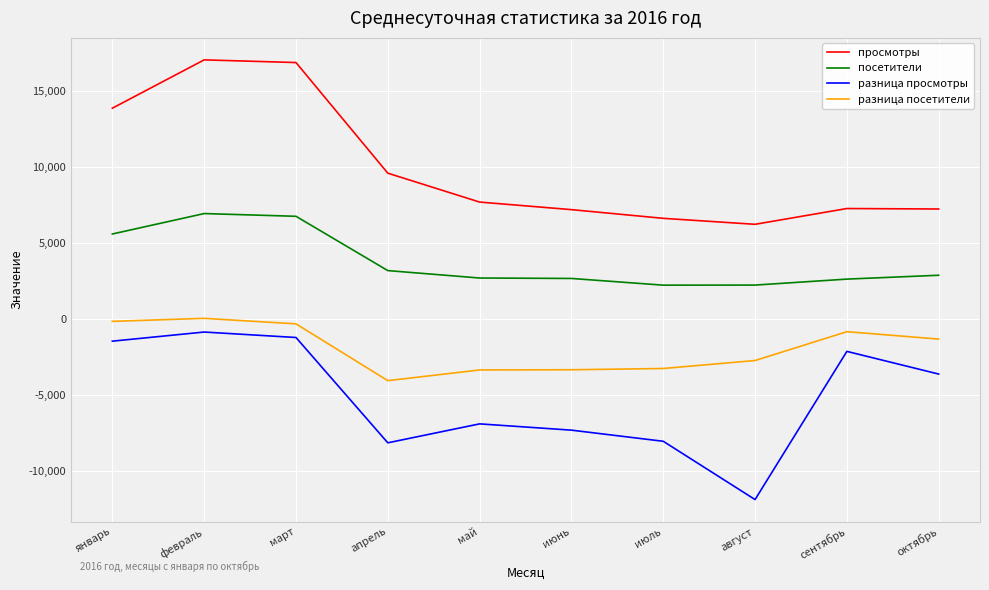

At which category does the chart reach its minimum across all series?

август